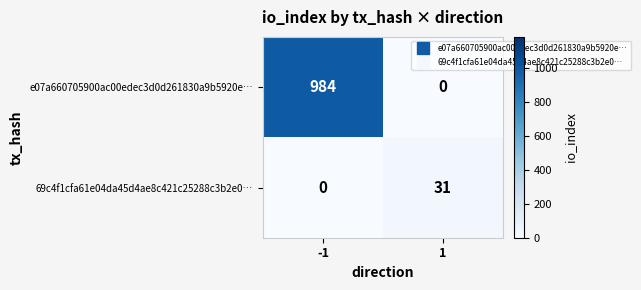

The 69c4f1cfa61e04da45d4ae8c421c25288c3b2e0… series shows 50 at 1. True or false?

False